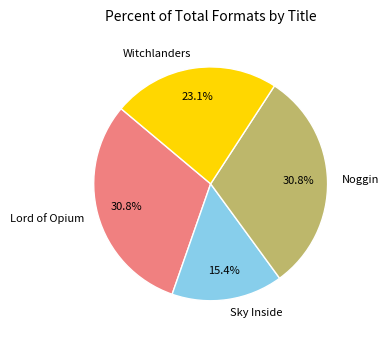

How much of the chart is everything except Noggin?

69.2%